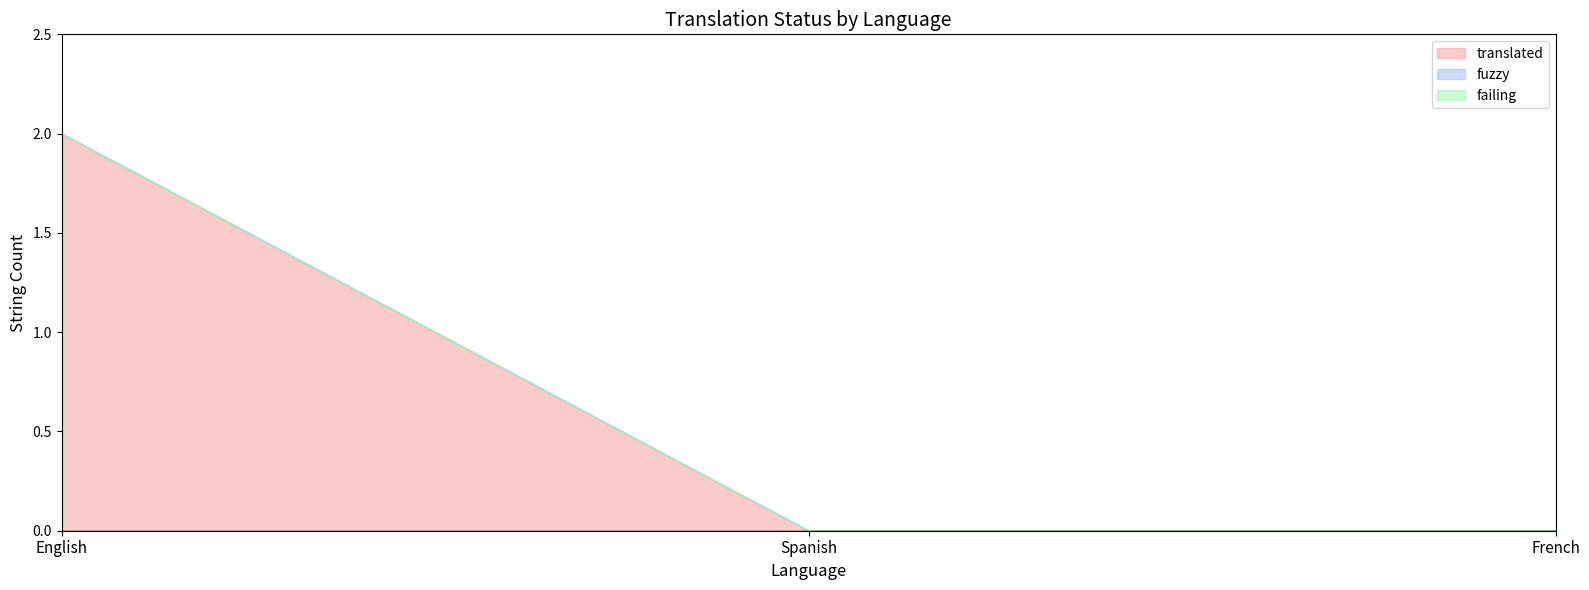

What are all the series names shown in the legend?

translated, fuzzy, failing